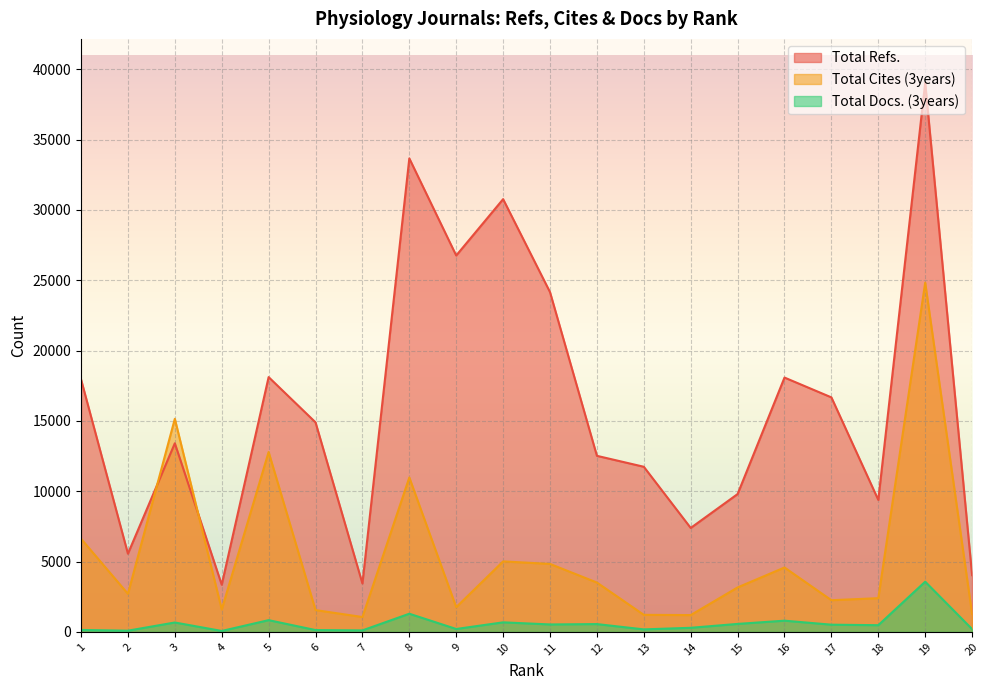

At which category does Total Cites (3years) reach its first local peak?

3